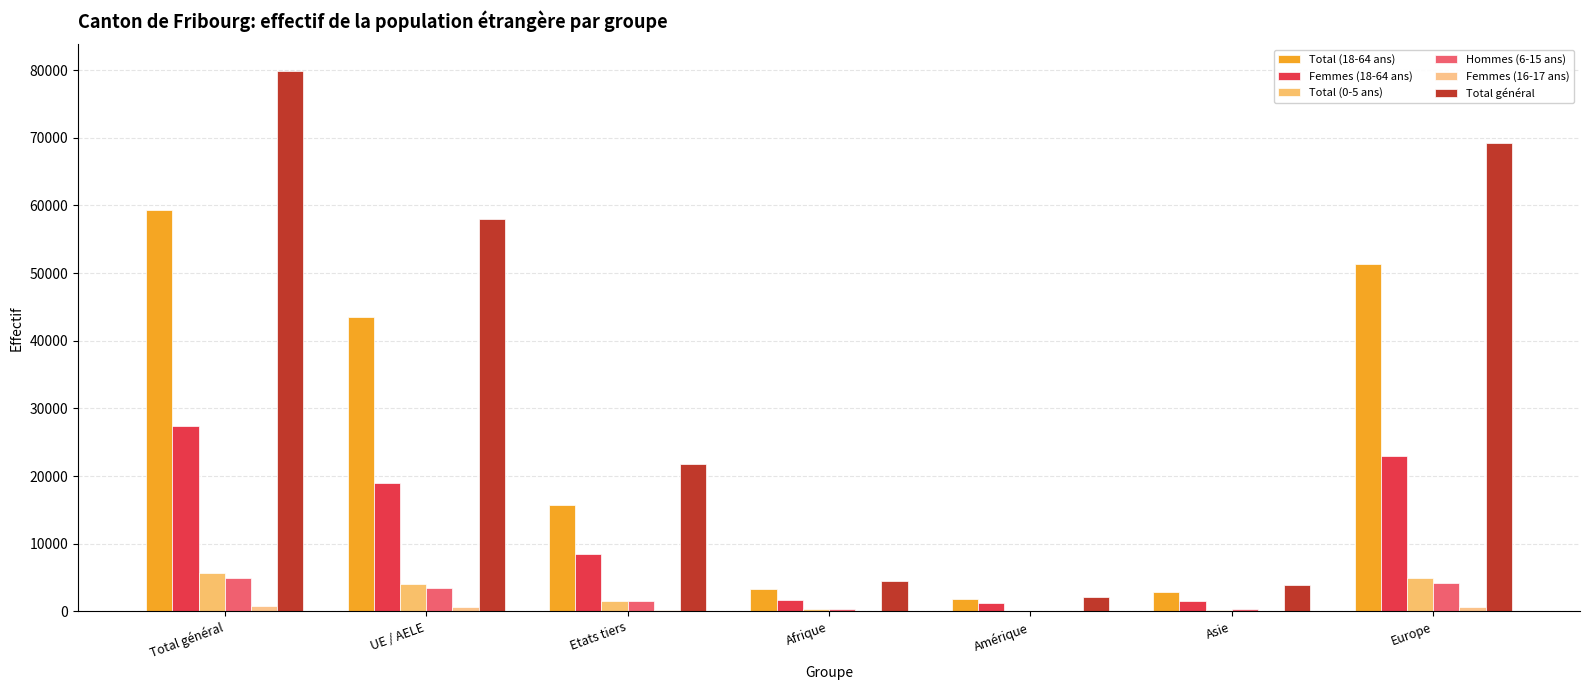

True or false: Total (0-5 ans) has a value of 4073 at UE / AELE.

True